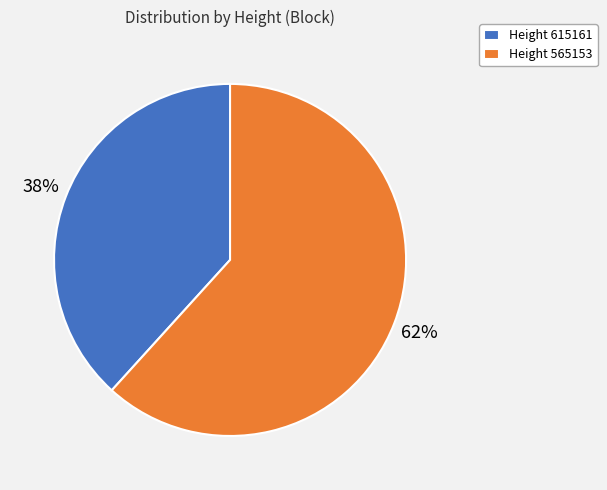

What is the ratio of the value at Height 615161 to the value at Height 565153?

0.6